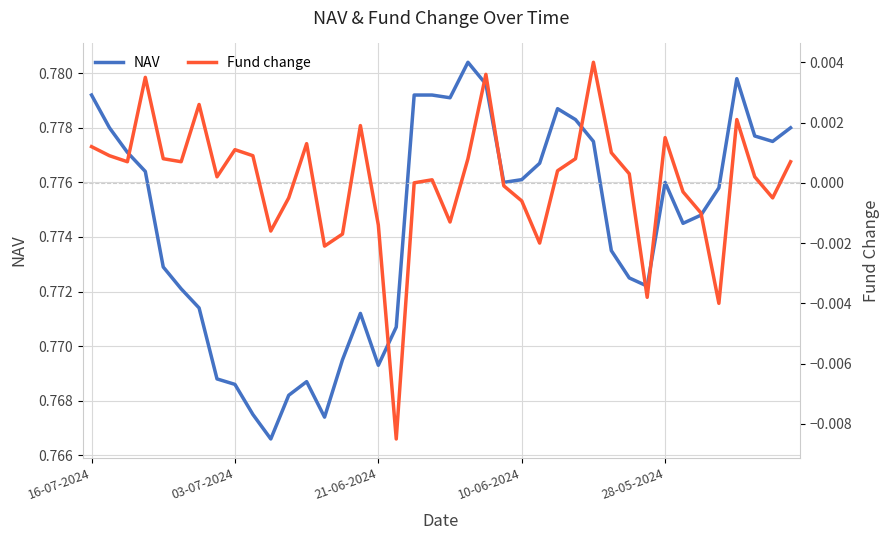

Count the number of data series in this chart.

2